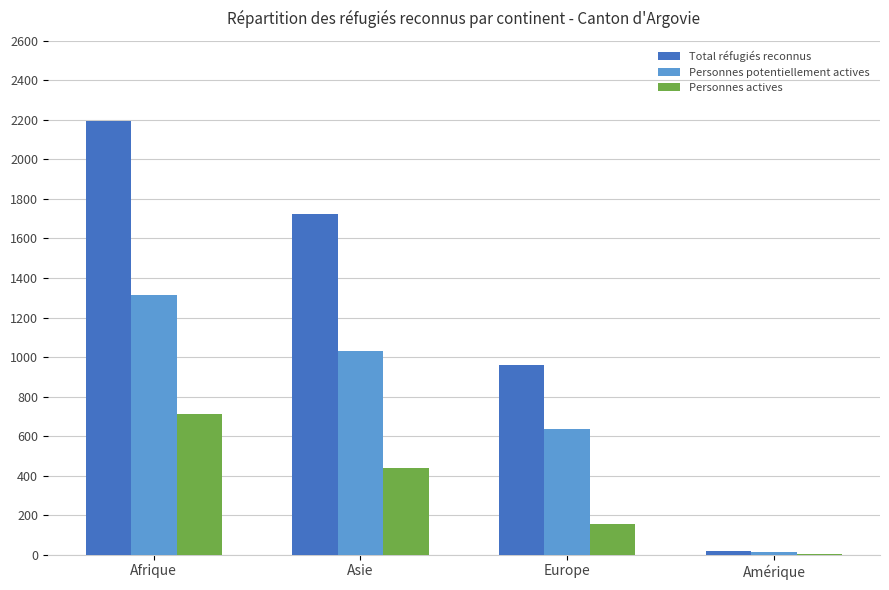

Between Asie and Europe, which series saw the biggest shift?

Total réfugiés reconnus